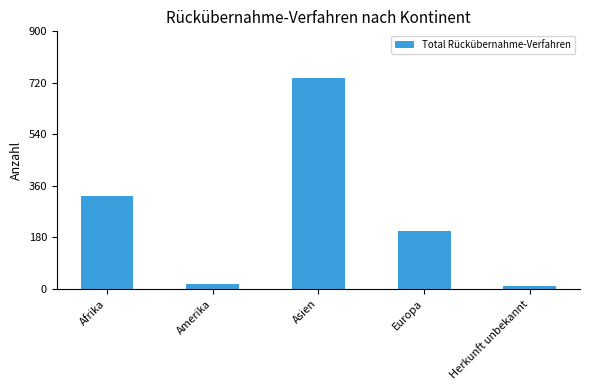

Count the number of data series in this chart.

1